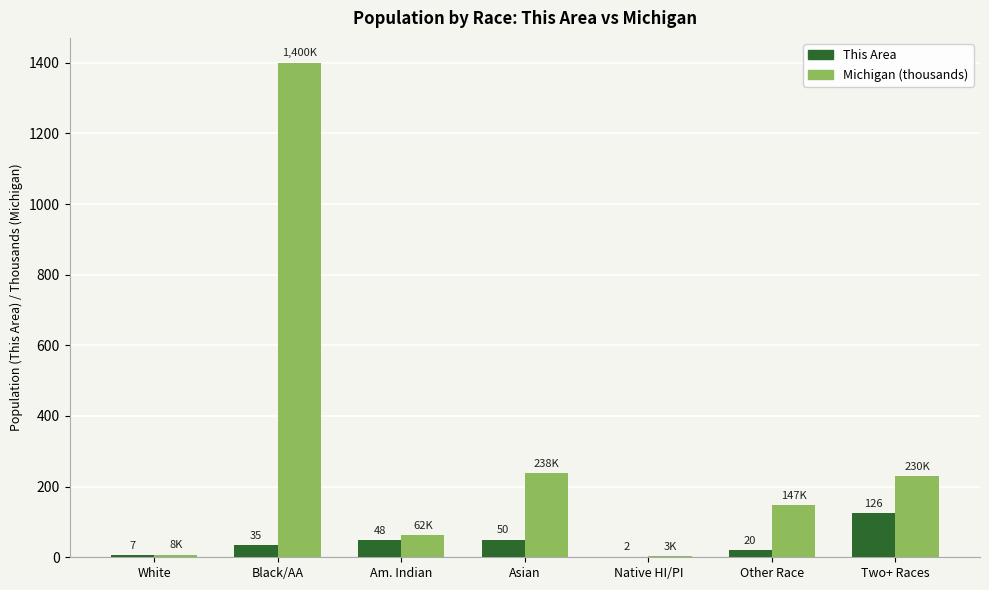

At which label is Michigan (thousands) closest to 701?

Asian